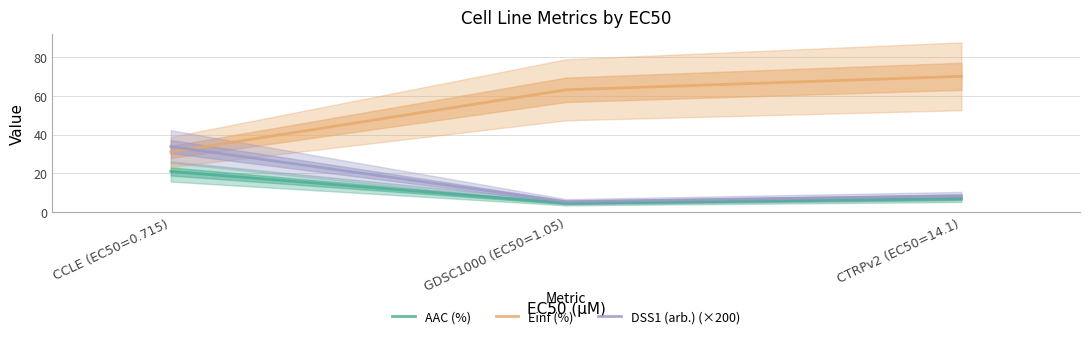

What is the spread (max minus min) of values at CCLE (EC50=0.715)?

12.9